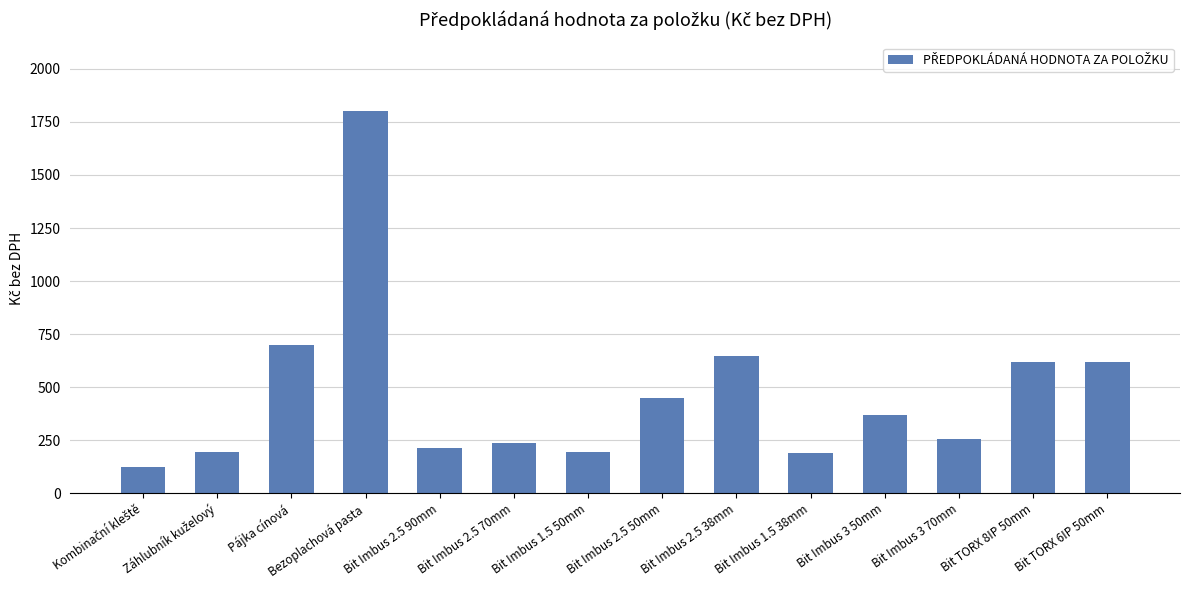

What is the change in value from Bit Imbus 2.5 50mm to Bit TORX 6IP 50mm?

+170